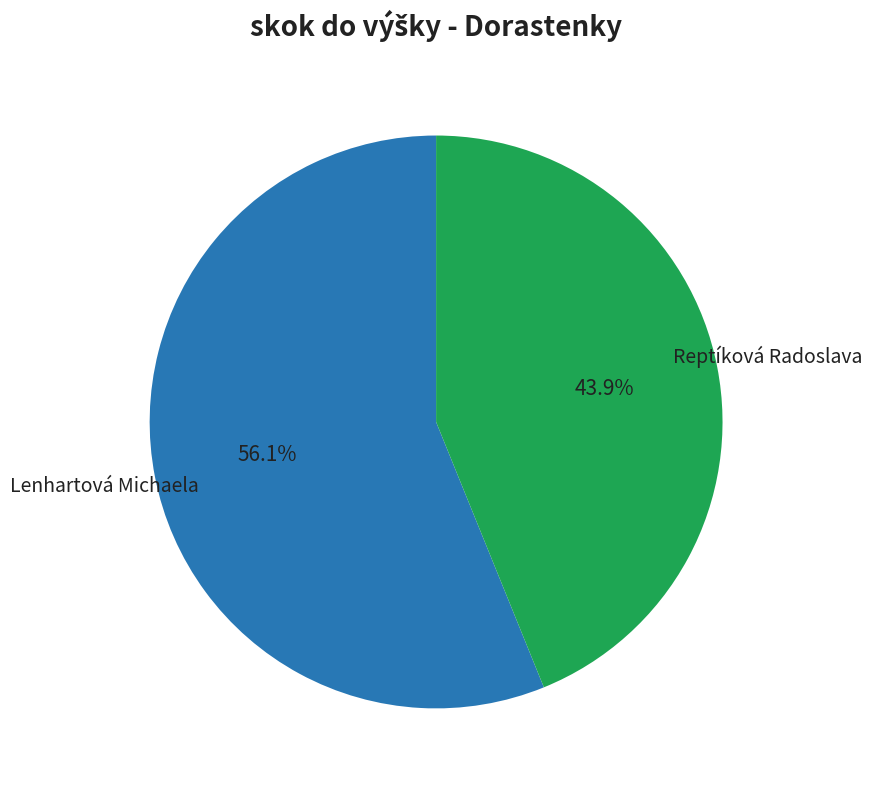

Is there a majority slice in this chart?

Yes